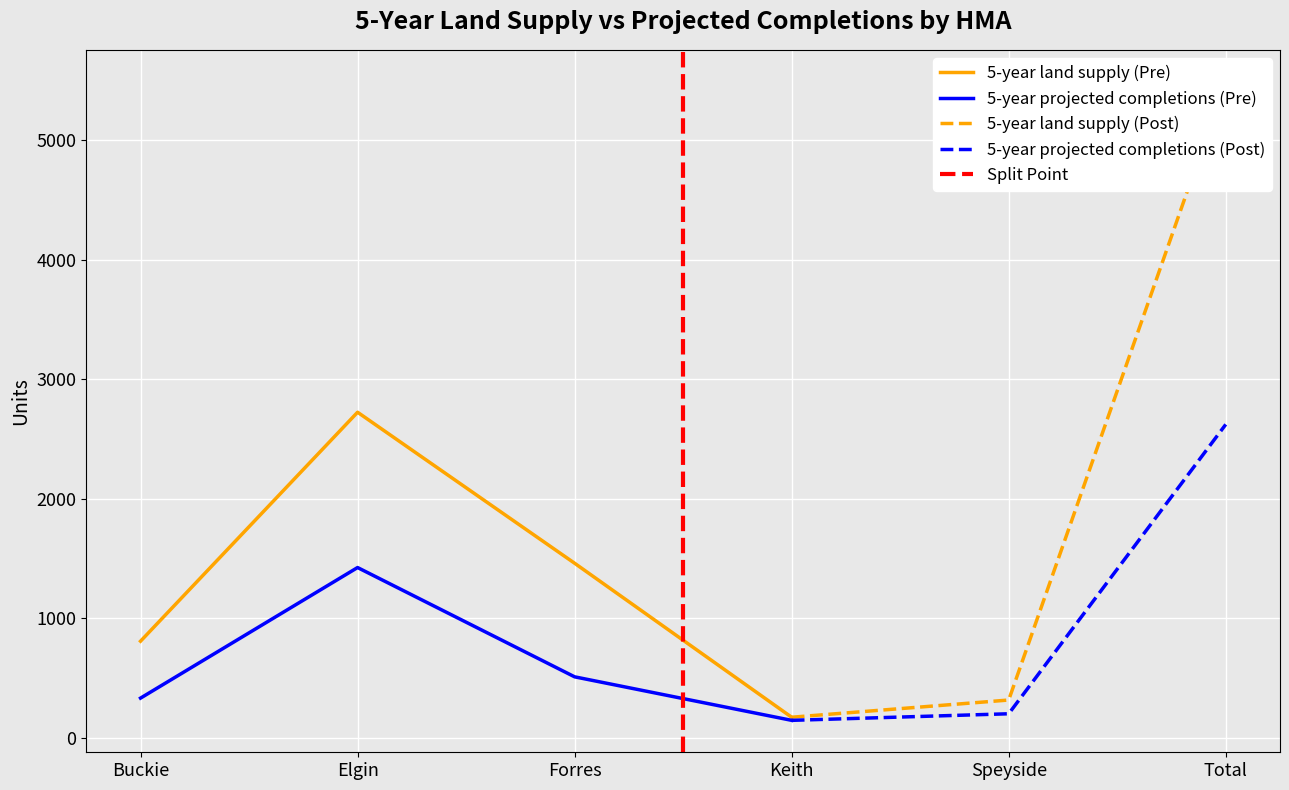

What is the total value across all series at Buckie?

1144